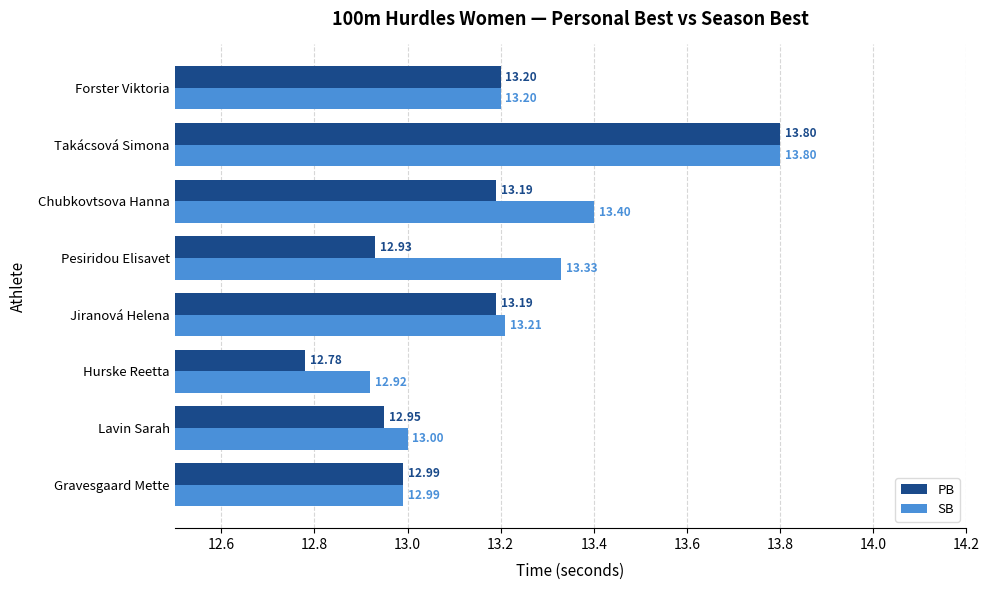

How many data points in PB are less than 13?

4